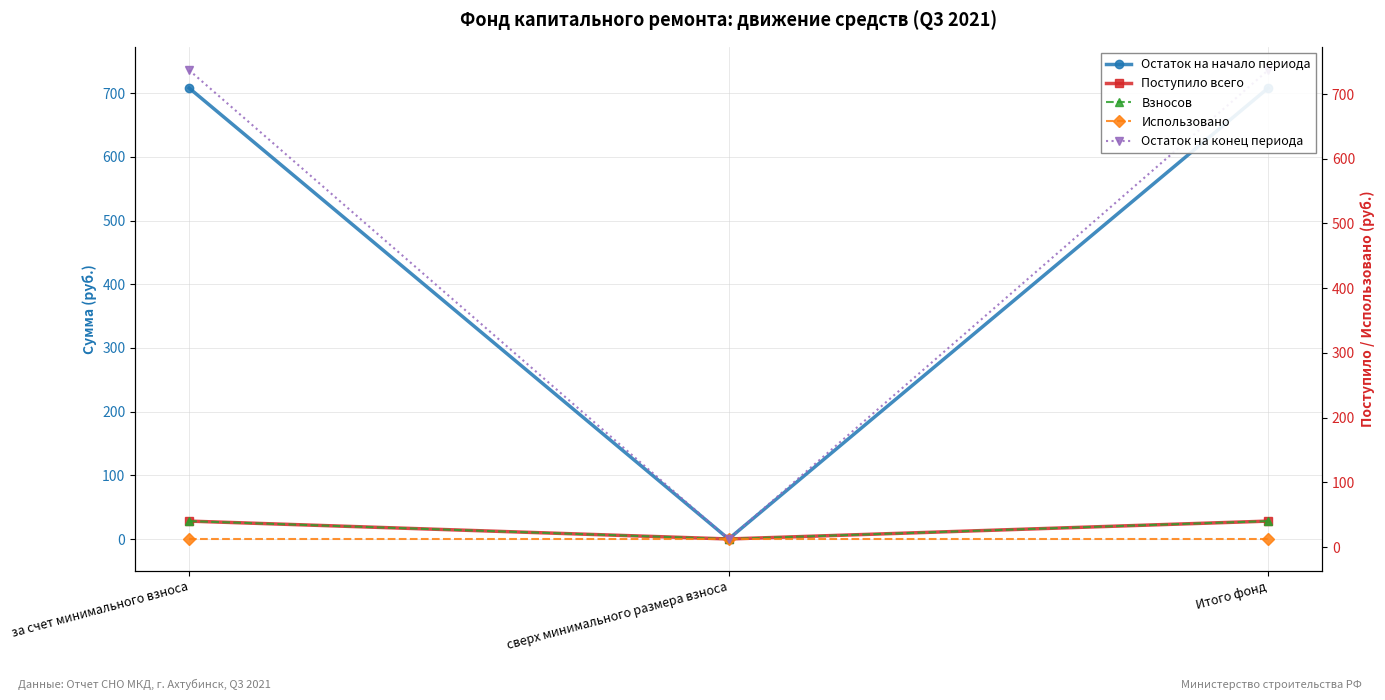

How many data points in Остаток на начало периода are less than 708?

1